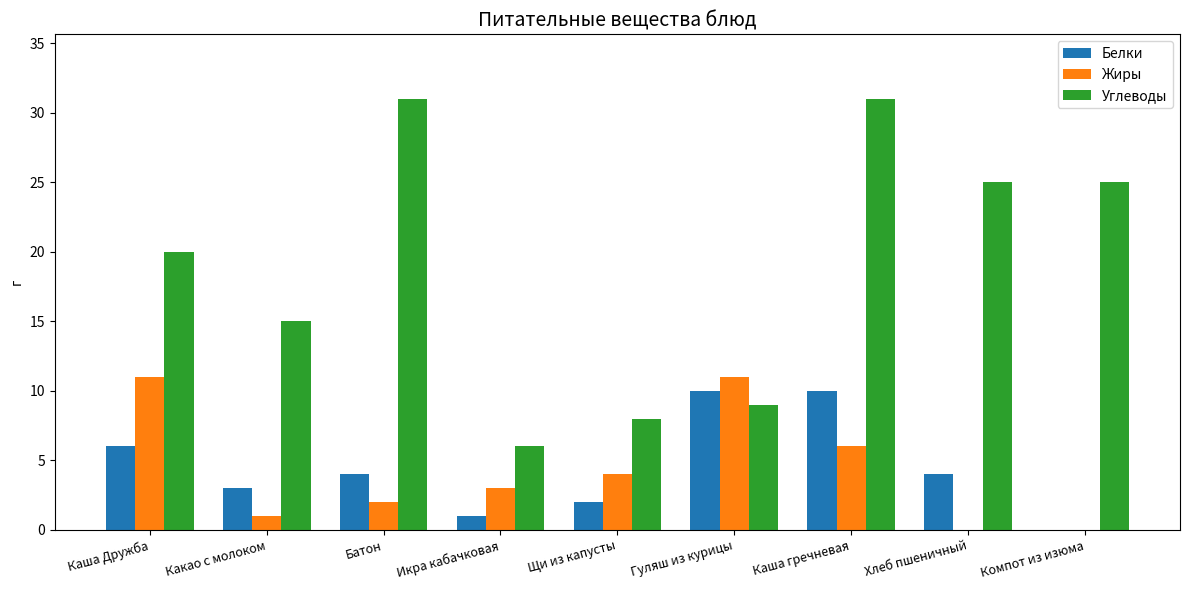

Reading left to right, extract all data points from this chart.

Белки: 6	3	4	1	2	10	10	4	0
Жиры: 11	1	2	3	4	11	6	0	0
Углеводы: 20	15	31	6	8	9	31	25	25